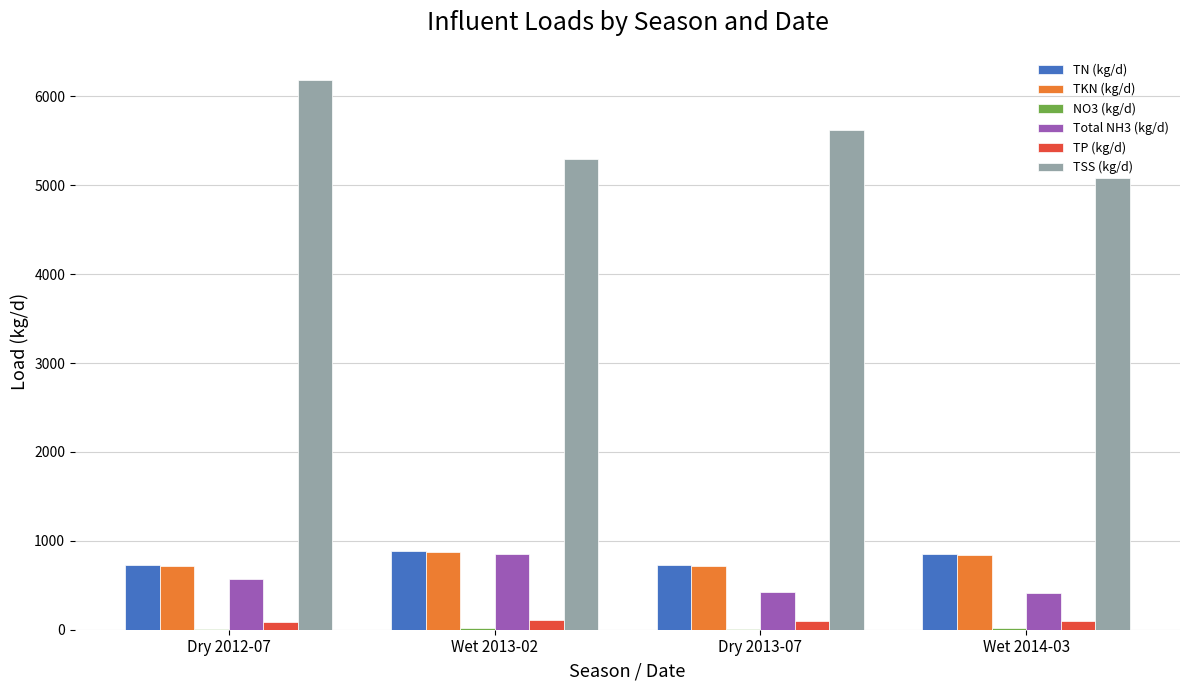

How many series are shown in this chart?

6